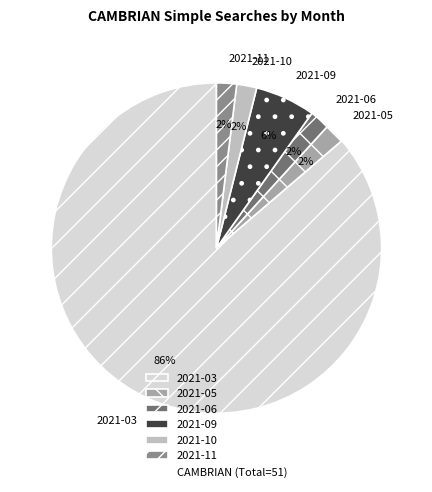

Does 2021-11 account for over 50% of the chart?

No